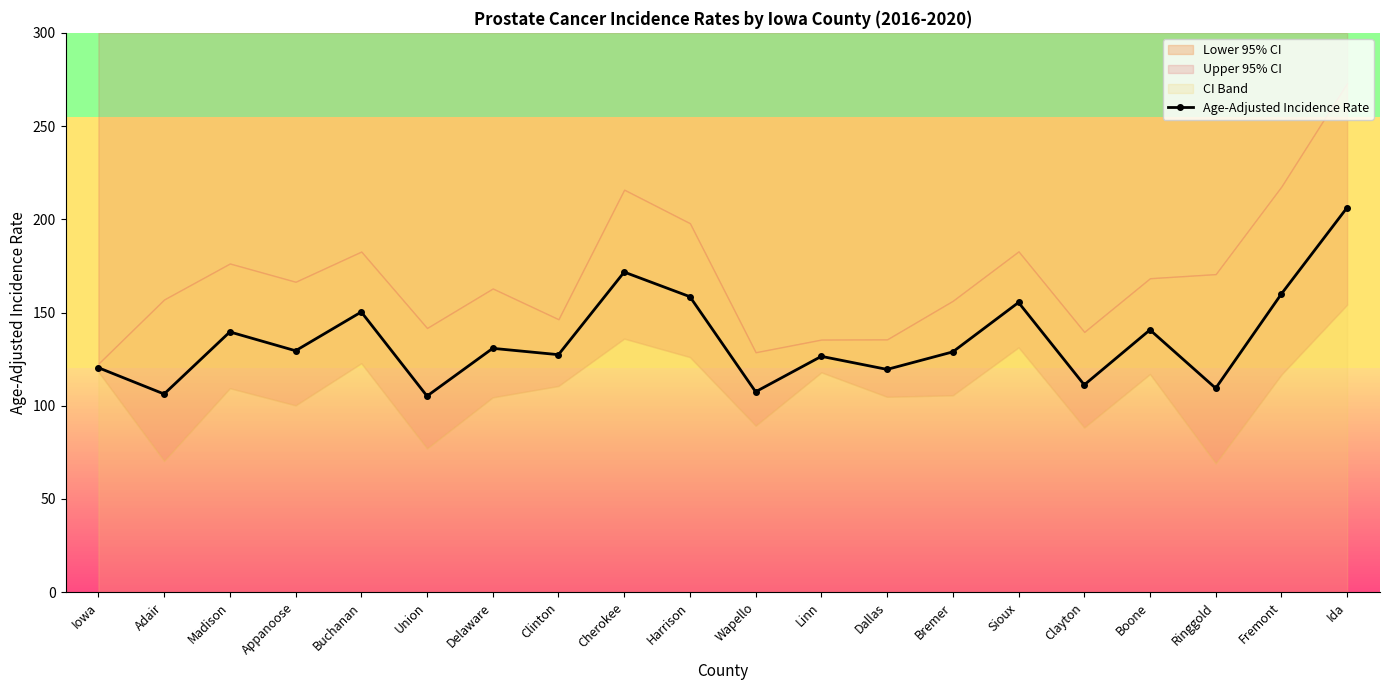

How many lines are shown in the chart?

1